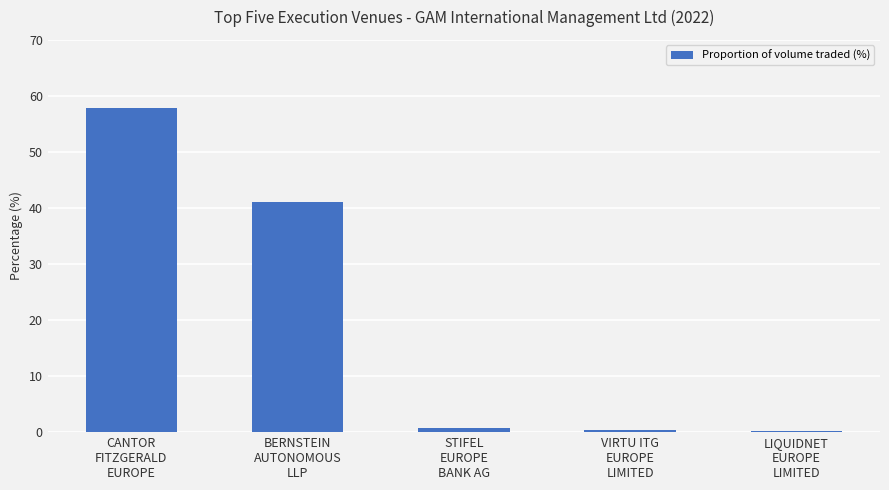

What is the difference between the values at VIRTU ITG
EUROPE
LIMITED and BERNSTEIN
AUTONOMOUS
LLP?

40.6